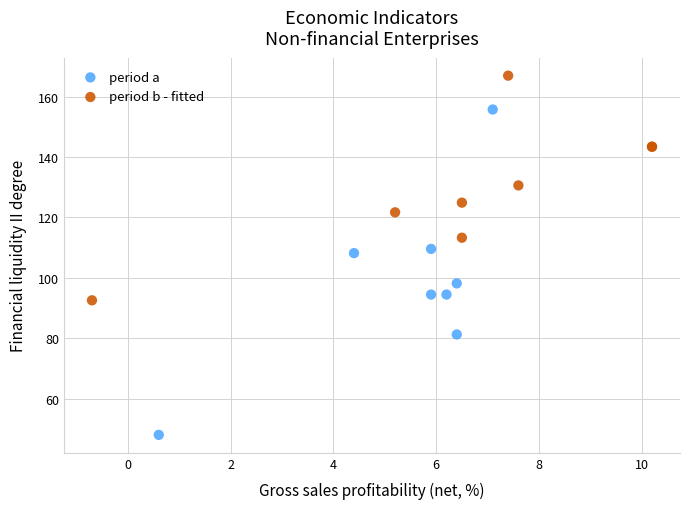

Which series reaches the maximum Y coordinate?

period b - fitted